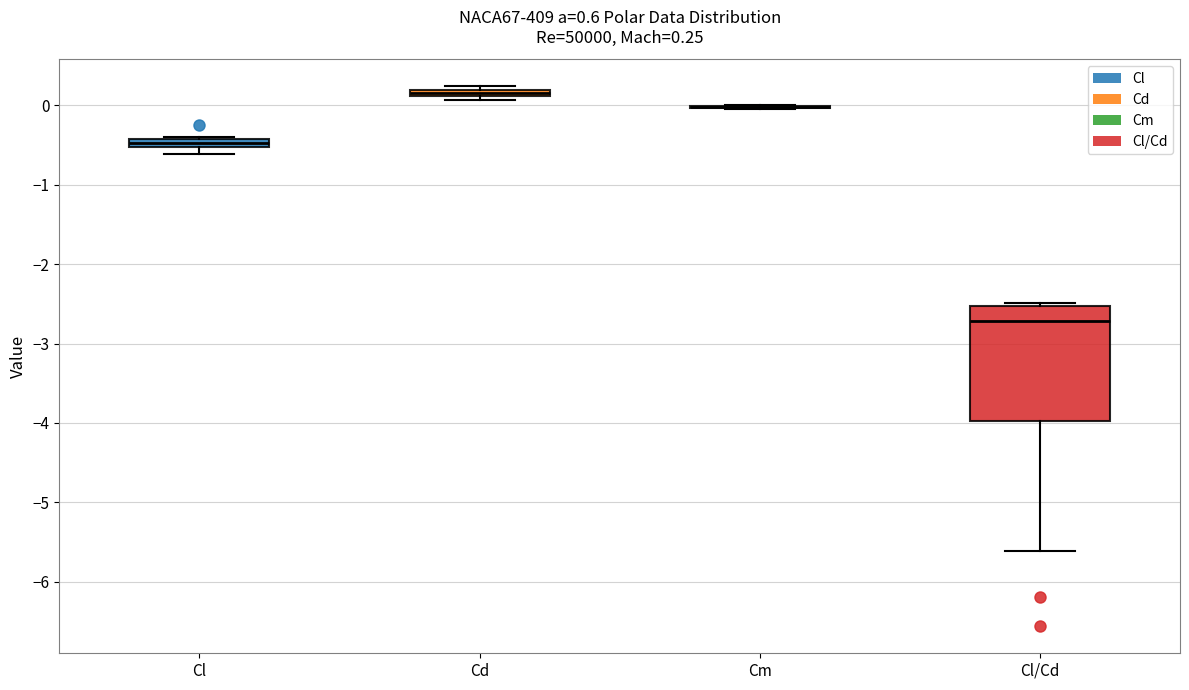

Which box is the tallest, from its lower edge to its upper edge?

Cl/Cd